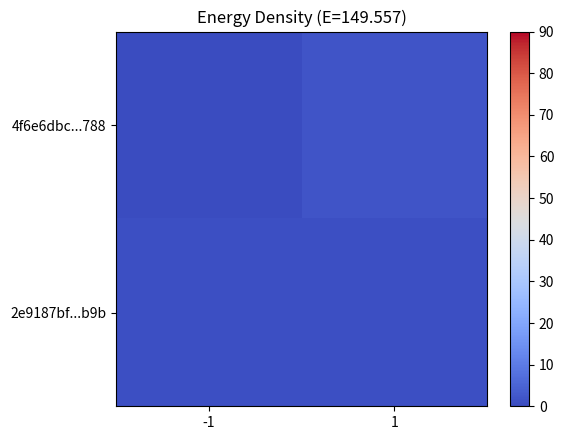

Count the number of data series in this chart.

2